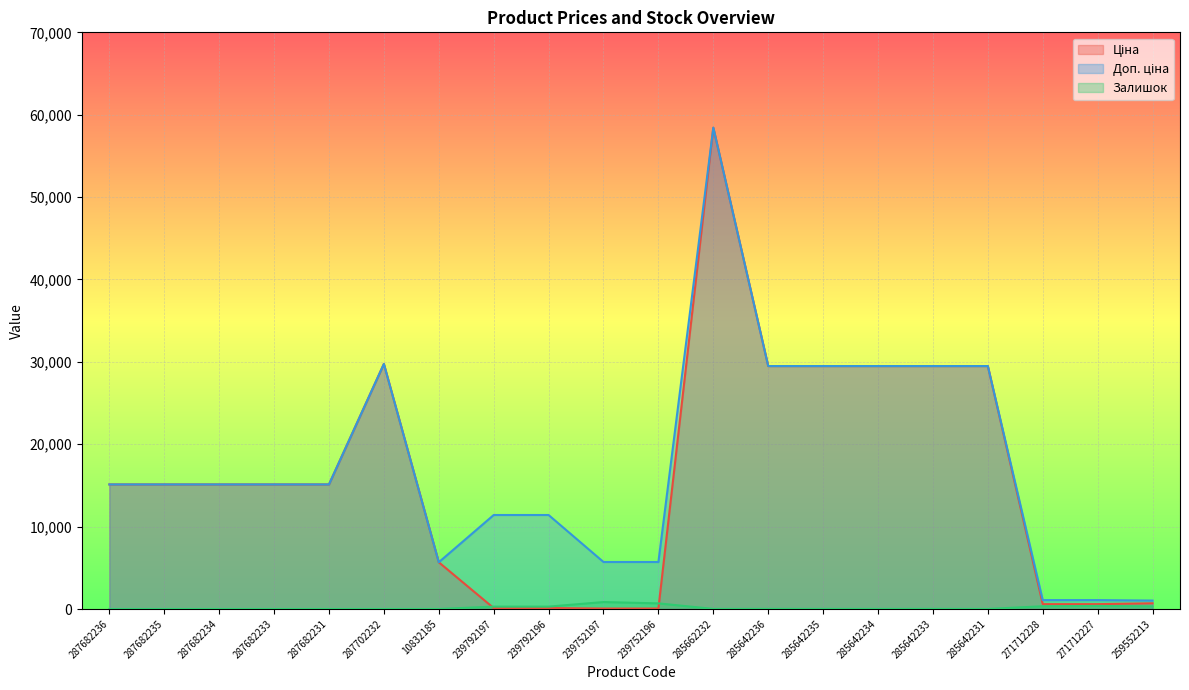

Reading left to right, extract all data points from this chart.

Ціна: 15120.0	15120.0	15120.0	15120.0	15120.0	29747.2	5673.8	114.1	114.1	57.0	57.0	58426.5	29491.5	29491.5	29491.5	29491.5	29491.5	589.9	589.9	693.7
Доп. ціна: 15120.0	15120.0	15120.0	15120.0	15120.0	29747.2	5673.8	11410.0	11410.0	5705.0	5705.0	58426.5	29491.5	29491.5	29491.5	29491.5	29491.5	1081.7	1081.7	1024.6
Залишок: 0.0	0.0	0.0	0.0	0.0	0.0	2.0	289.0	290.0	845.0	683.0	13.0	14.0	13.0	10.0	16.0	7.0	334.0	374.0	318.0